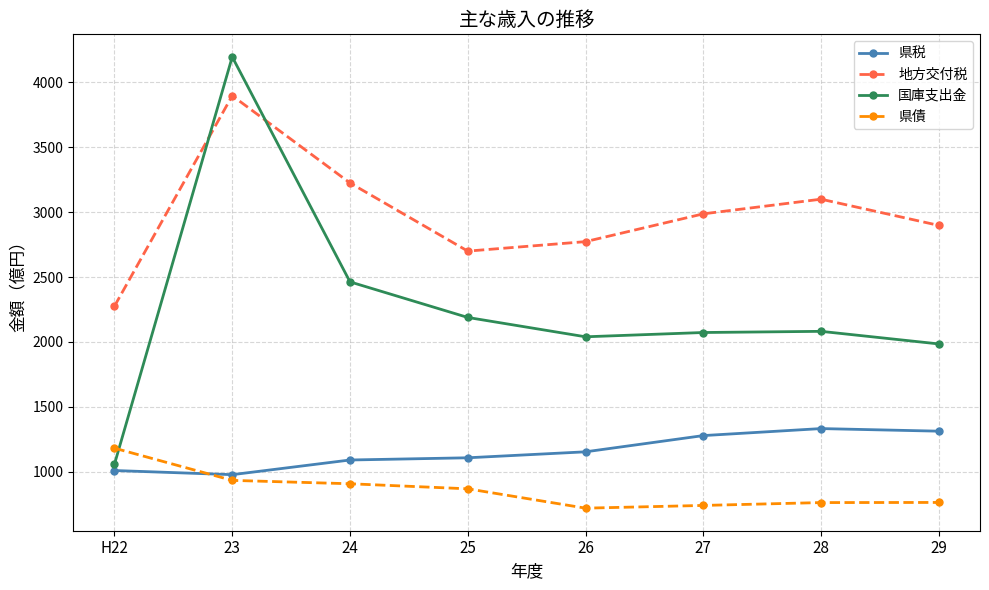

Rank the series by their maximum value, from highest to lowest.

国庫支出金, 地方交付税, 県税, 県債